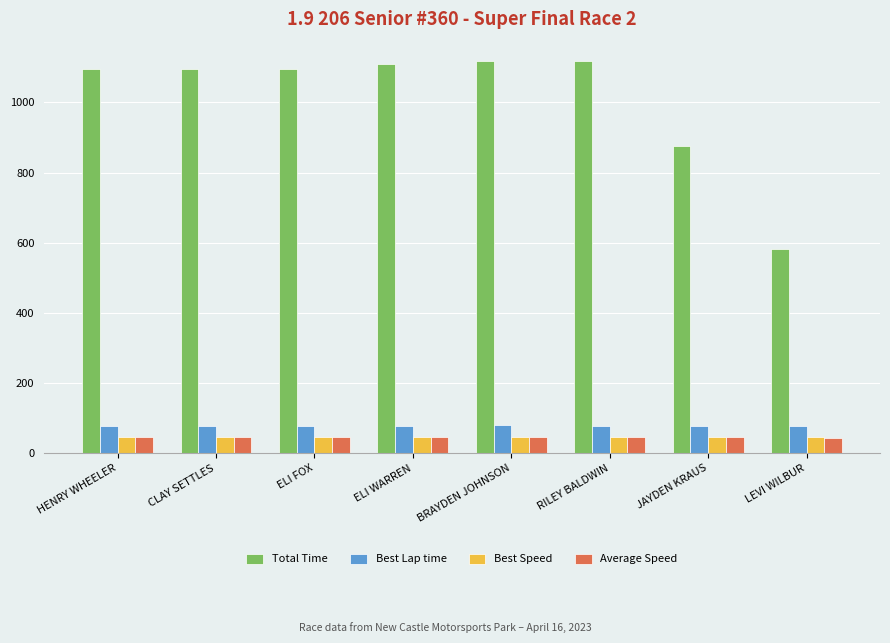

What is the label of the 1st bar from the right?

LEVI WILBUR